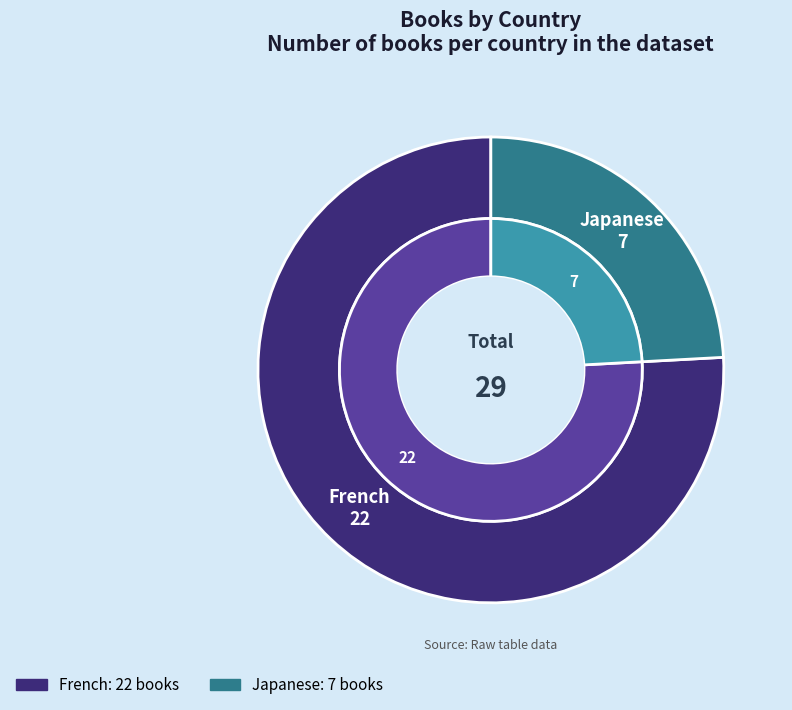

To the nearest percent, what is the difference between the French and Japanese slice percentages?

52%